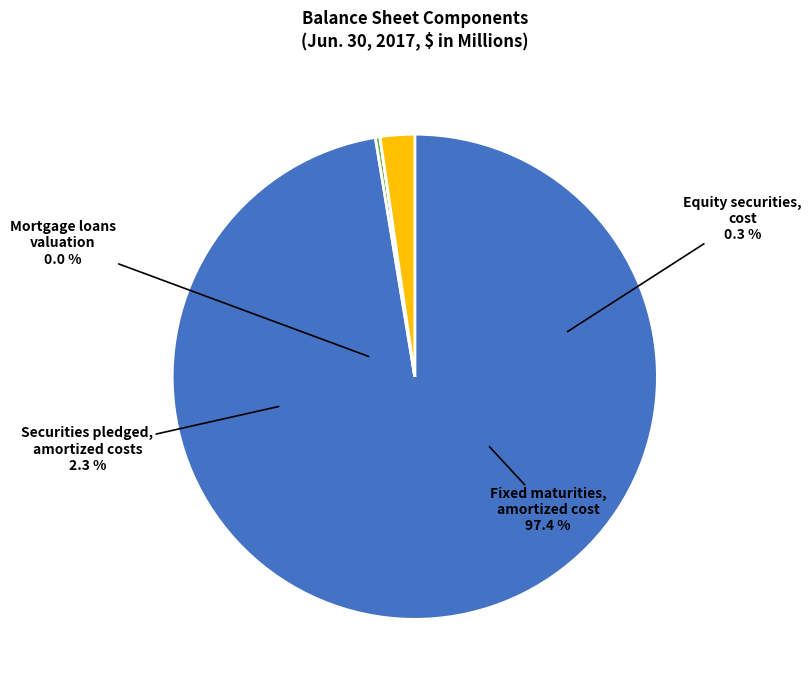

Count the number of slices in the pie.

4